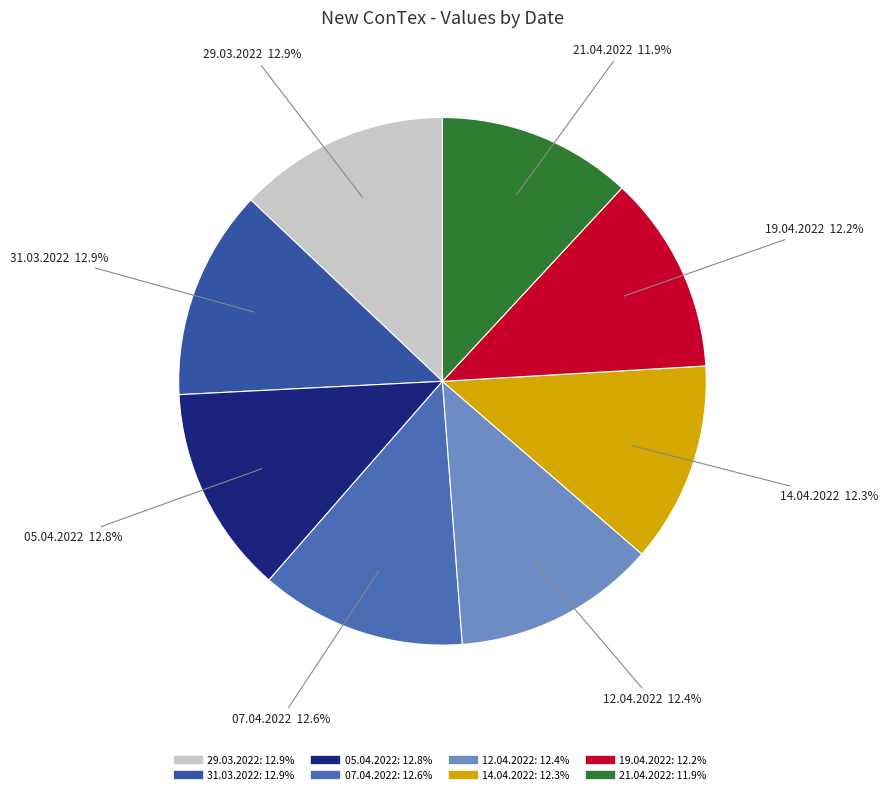

What percentage do 12.04.2022 and 21.04.2022 together represent?

24.3%